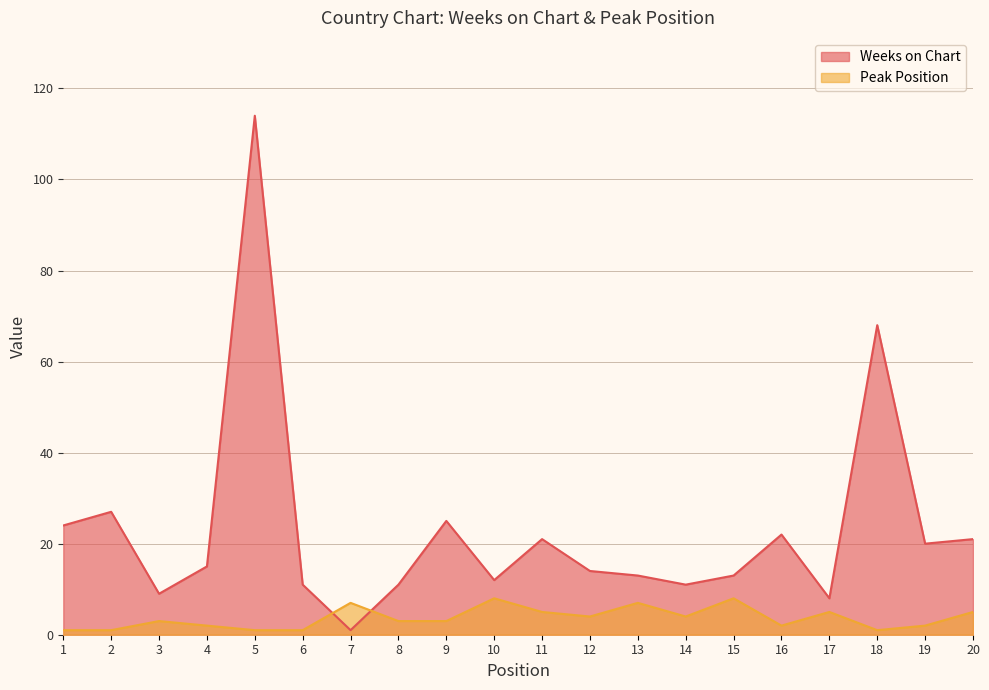

Reading right to left, what are all the values shown in this chart?

Weeks on Chart: 21	20	68	8	22	13	11	13	14	21	12	25	11	1	11	114	15	9	27	24
Peak Position: 5	2	1	5	2	8	4	7	4	5	8	3	3	7	1	1	2	3	1	1